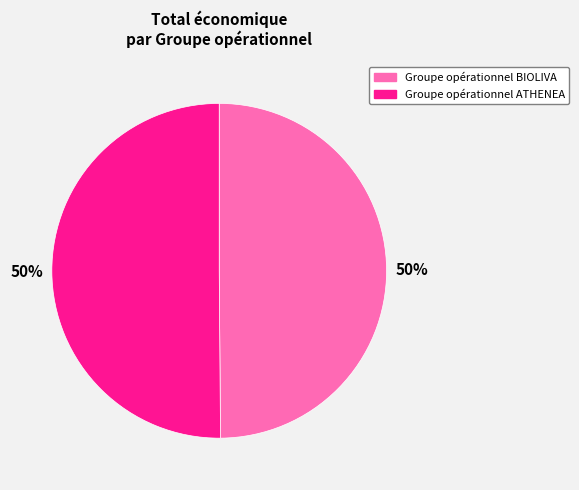

To the nearest percent, what portion does Groupe opérationnel BIOLIVA represent?

50%